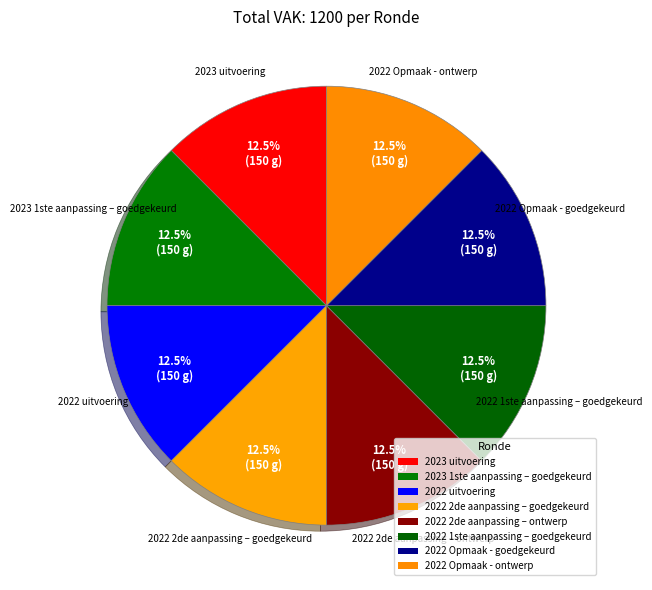

How many segments does this pie chart have?

8